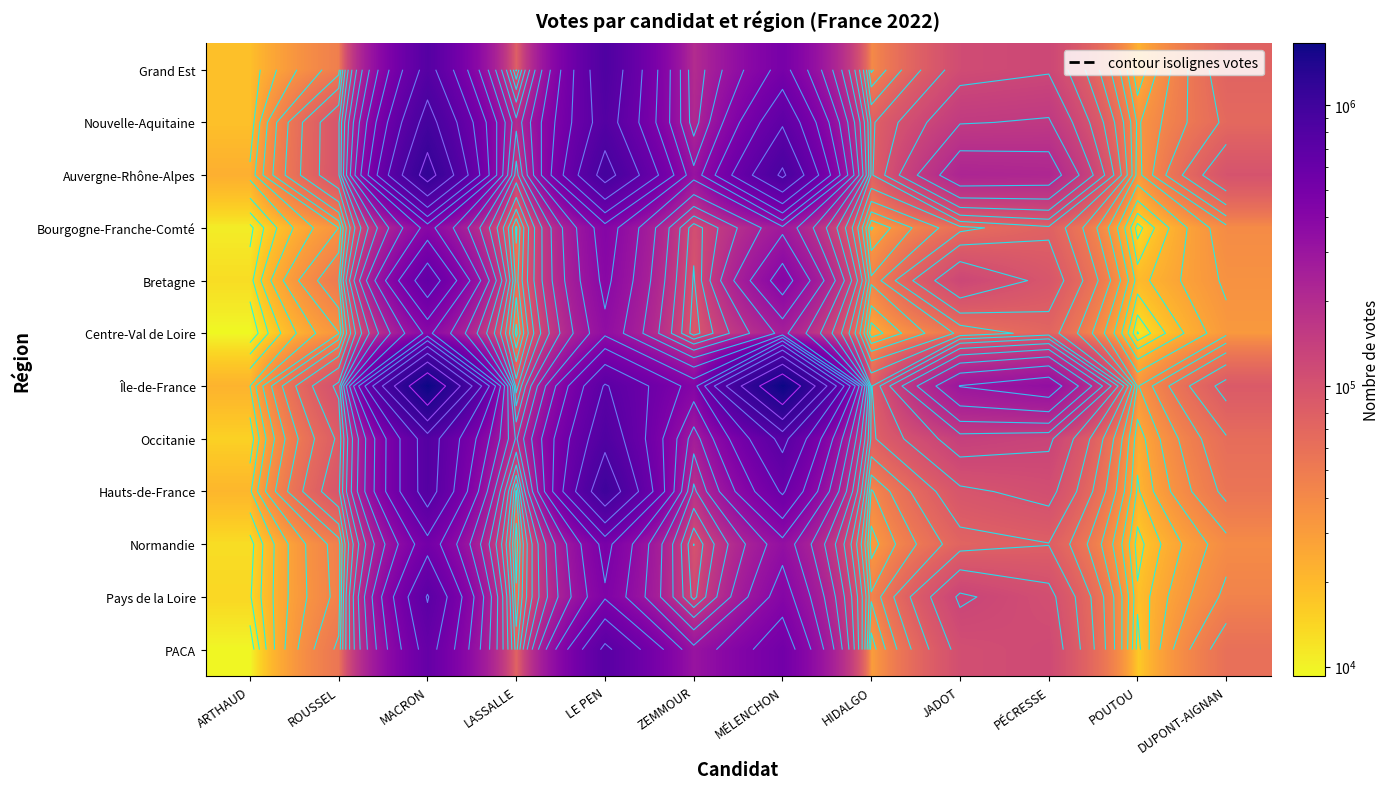

At POUTOU, list the series in order from largest to smallest.

Île-de-France, Nouvelle-Aquitaine, Auvergne-Rhône-Alpes, Occitanie, Grand Est, Hauts-de-France, Bretagne, Pays de la Loire, PACA, Normandie, Bourgogne-Franche-Comté, Centre-Val de Loire